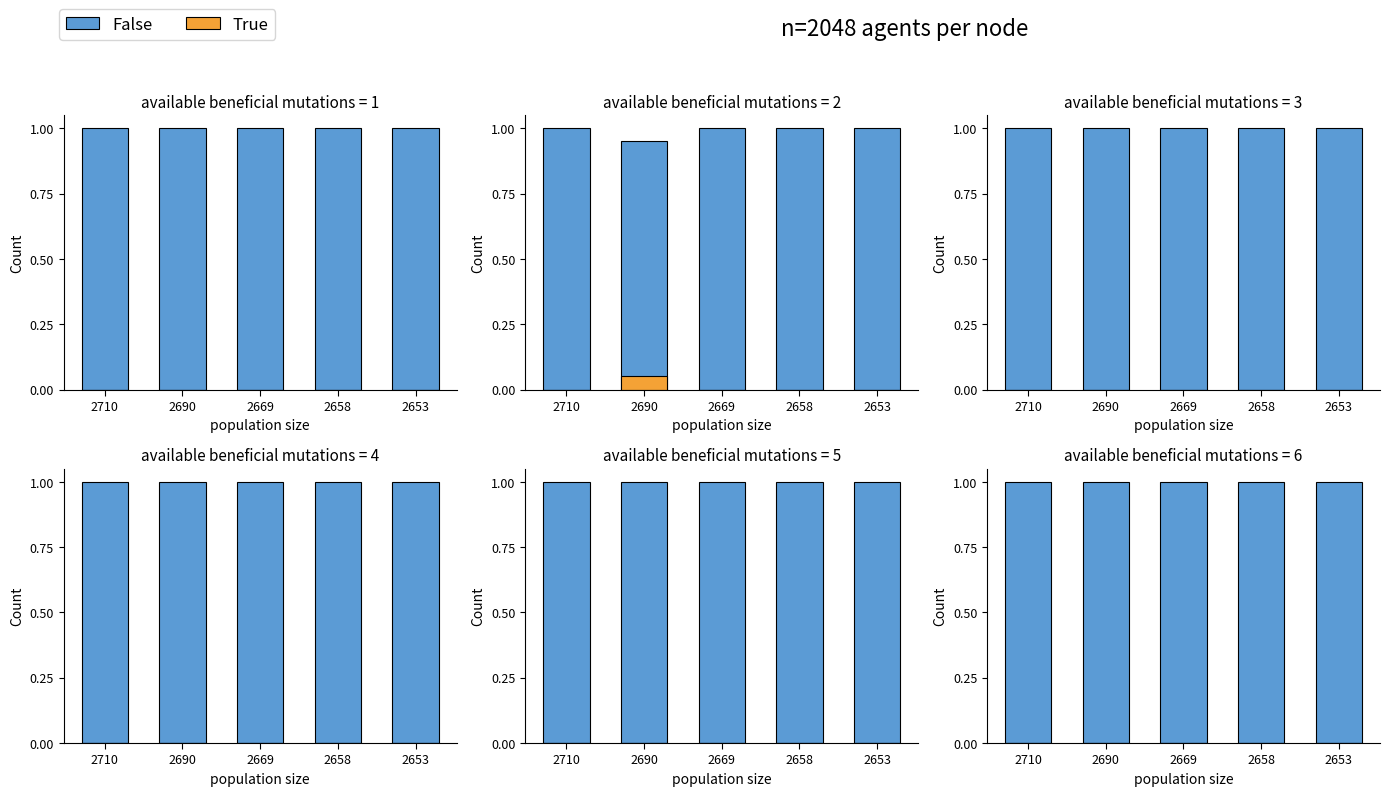

At 2653, list the series in order from smallest to largest.

True, False